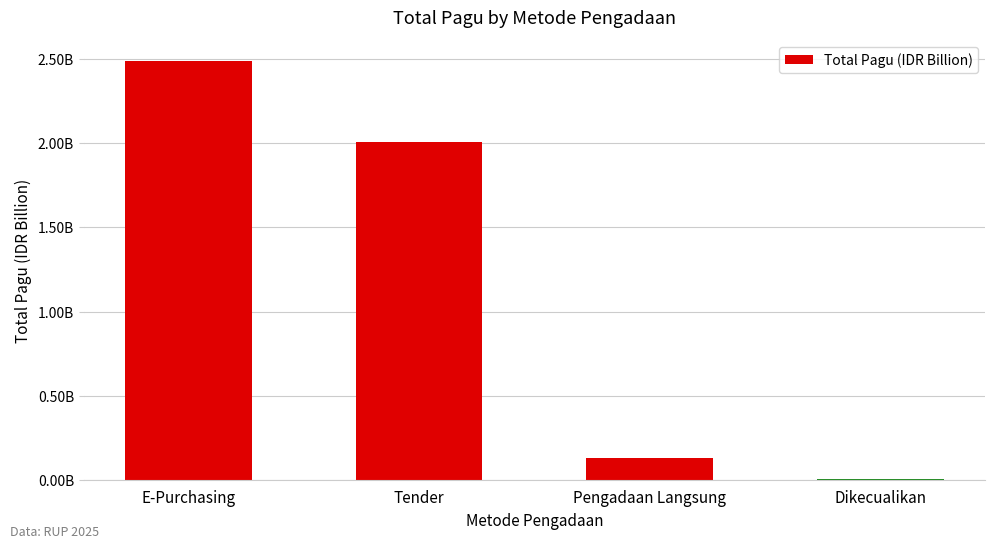

True or false: the data shows 0.0 at Dikecualikan.

True